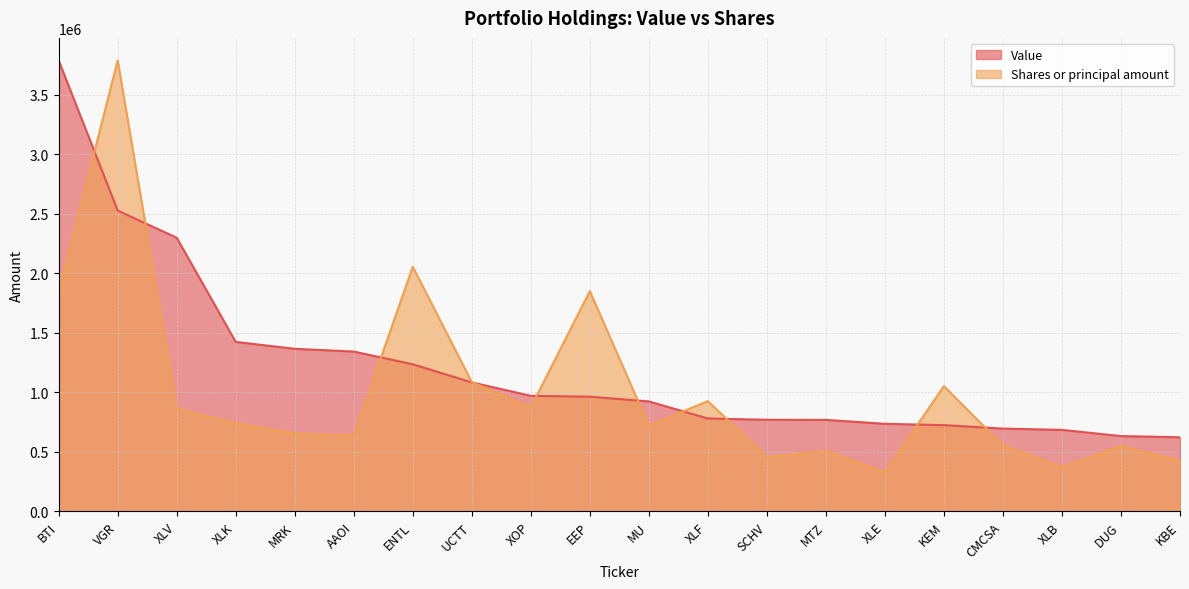

At how many categories does at least one series exceed 1544632?

5